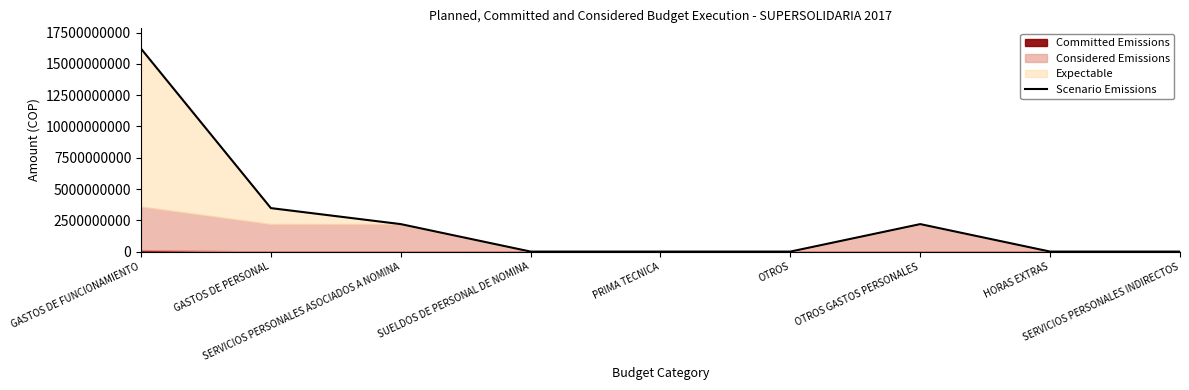

What is the difference between the second highest and minimum values?

3476070176